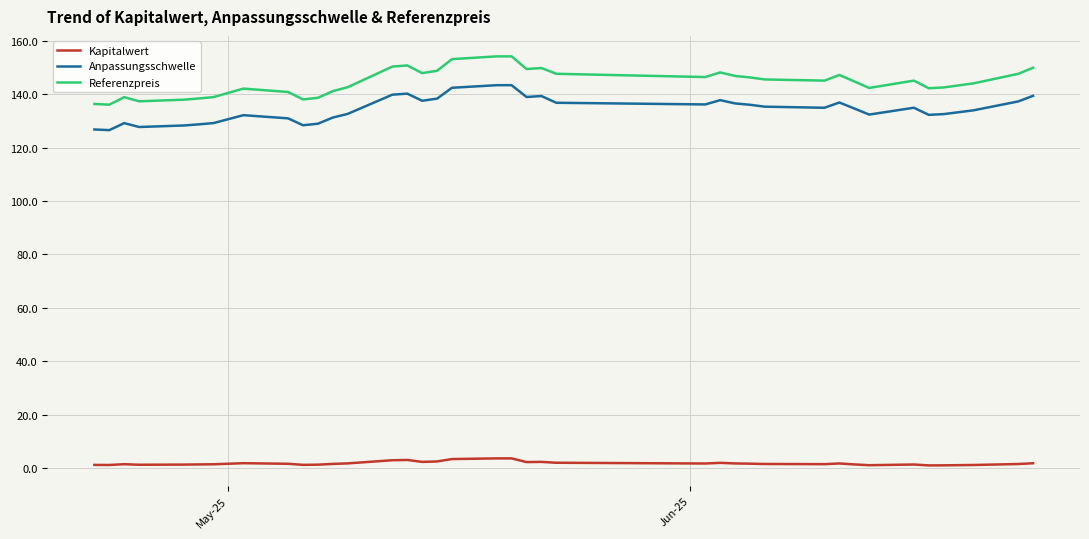

What is the difference between the maximum and second lowest values in the Referenzpreis series?

17.8